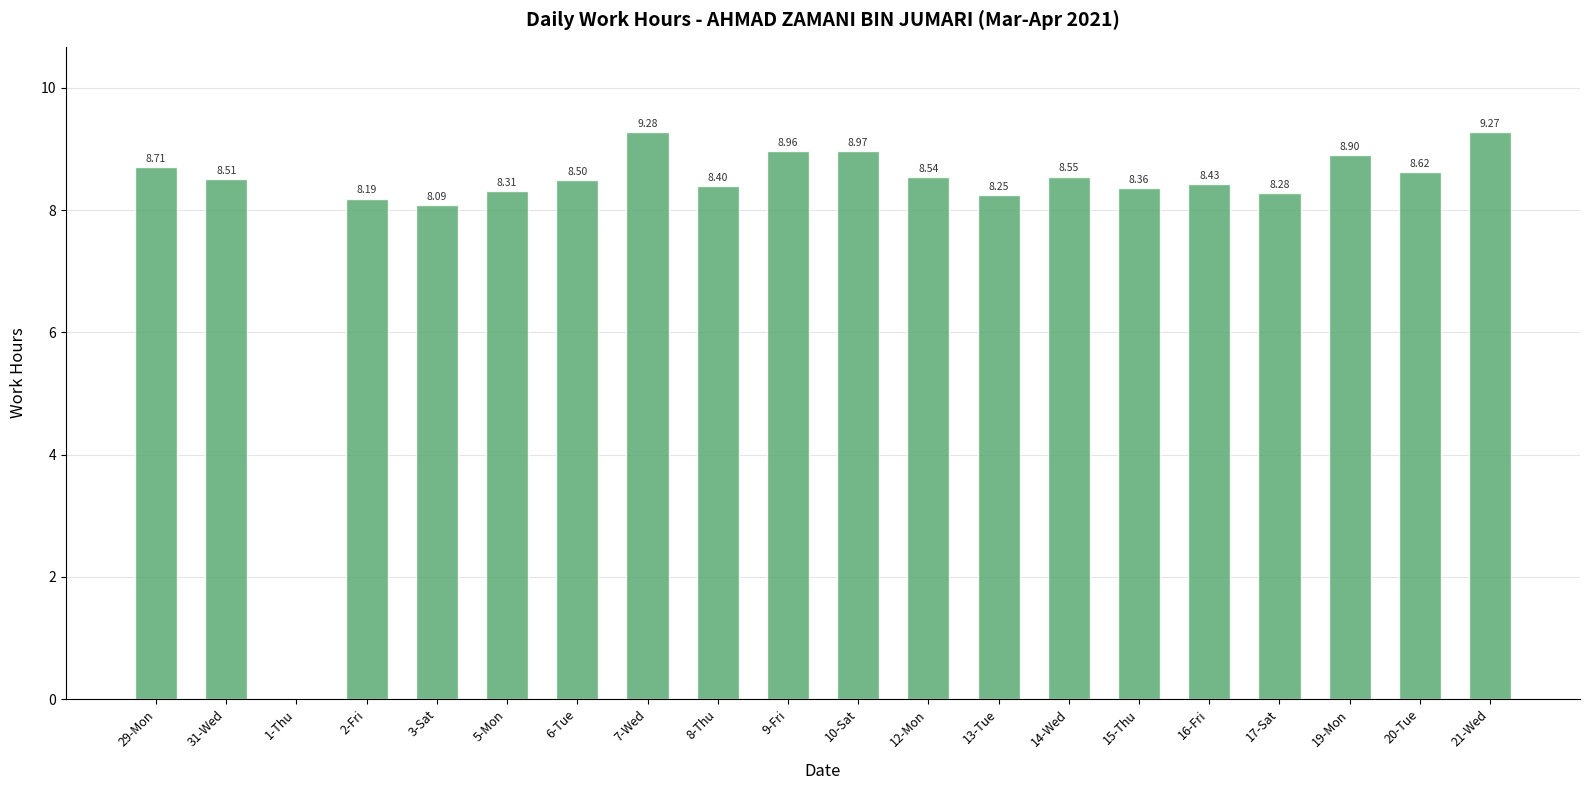

What is the sum of all values?

163.1